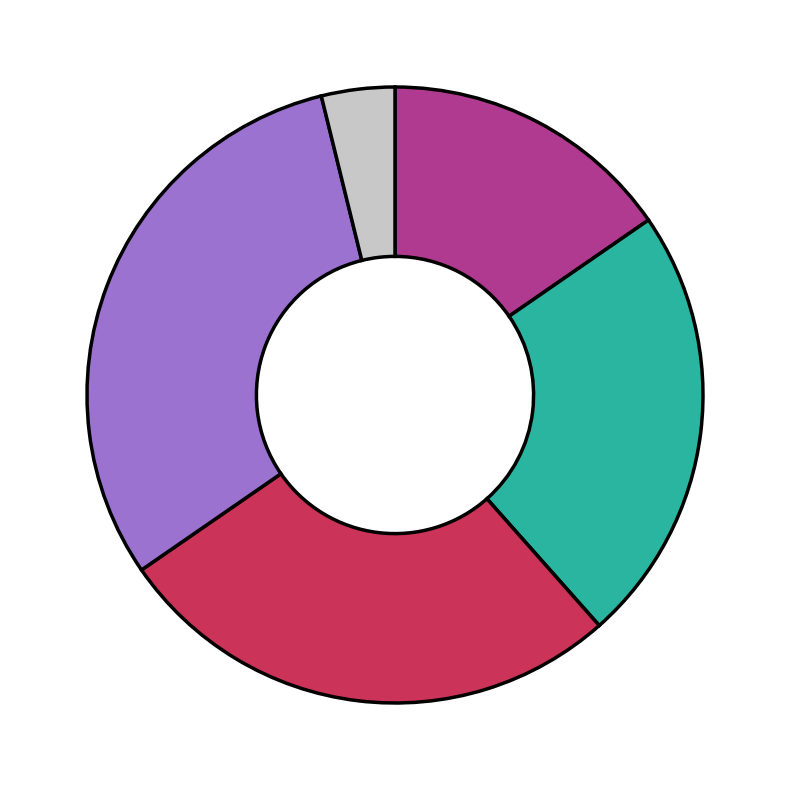

How many segments does this pie chart have?

5